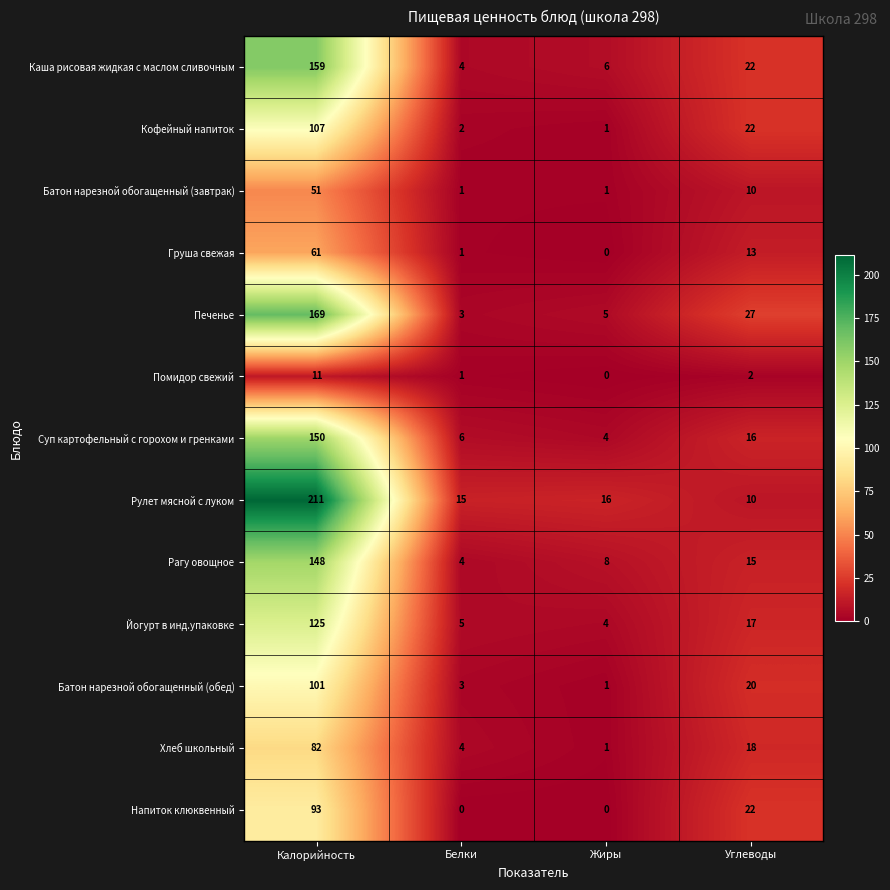

At which category is the sum across all series the highest?

Калорийность